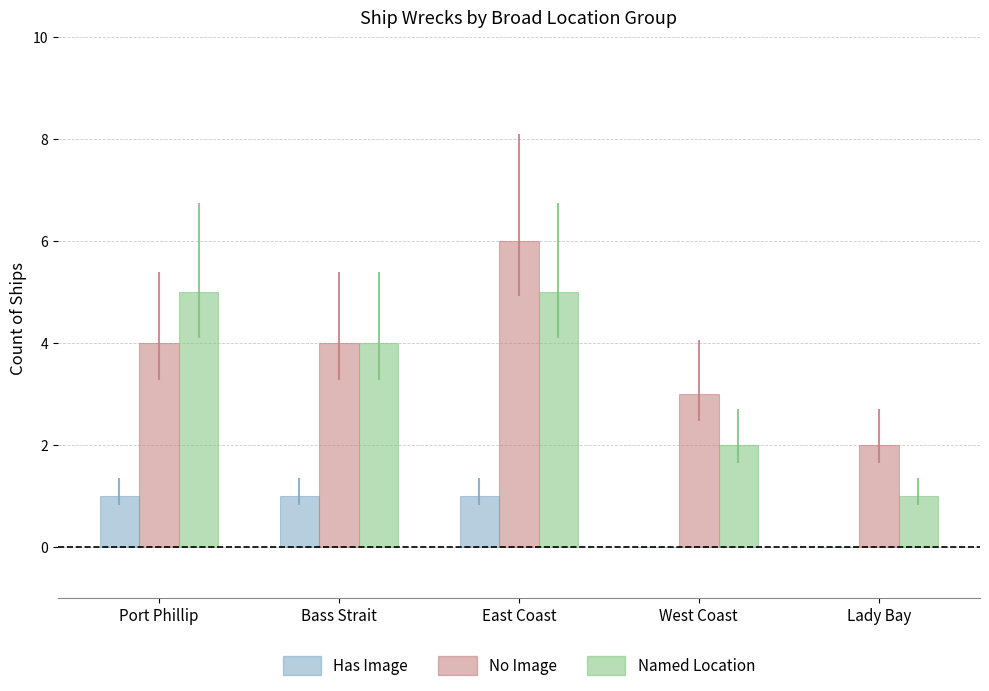

Between Port Phillip and East Coast, which series saw the biggest shift?

No Image